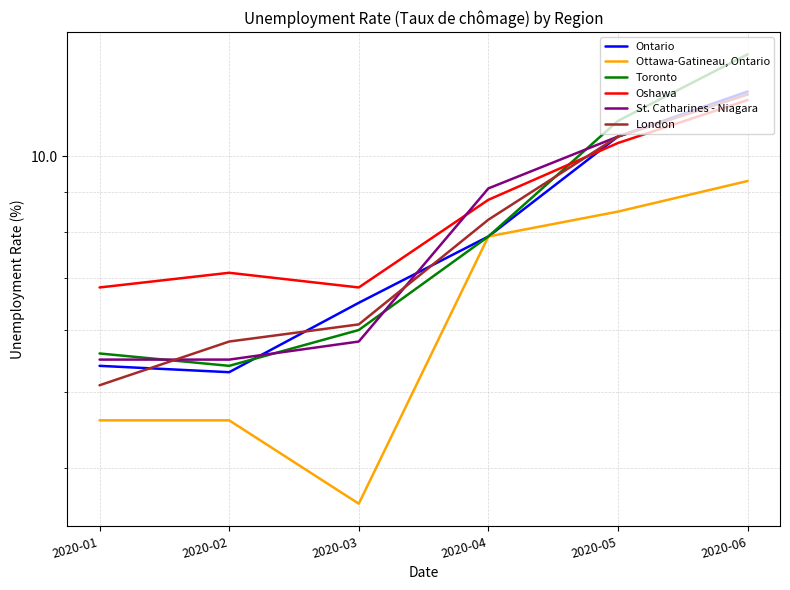

Reading left to right, transcribe all the data shown in this chart.

Ontario: 2020-01=5.4	2020-02=5.3	2020-03=6.5	2020-04=7.9	2020-05=10.6	2020-06=12.1
Ottawa-Gatineau, Ontario: 2020-01=4.6	2020-02=4.6	2020-03=3.6	2020-04=7.9	2020-05=8.5	2020-06=9.3
Toronto: 2020-01=5.6	2020-02=5.4	2020-03=6.0	2020-04=7.9	2020-05=11.1	2020-06=13.5
Oshawa: 2020-01=6.8	2020-02=7.1	2020-03=6.8	2020-04=8.8	2020-05=10.4	2020-06=11.8
St. Catharines - Niagara: 2020-01=5.5	2020-02=5.5	2020-03=5.8	2020-04=9.1	2020-05=10.6	2020-06=12.0
London: 2020-01=5.1	2020-02=5.8	2020-03=6.1	2020-04=8.3	2020-05=10.6	2020-06=12.0